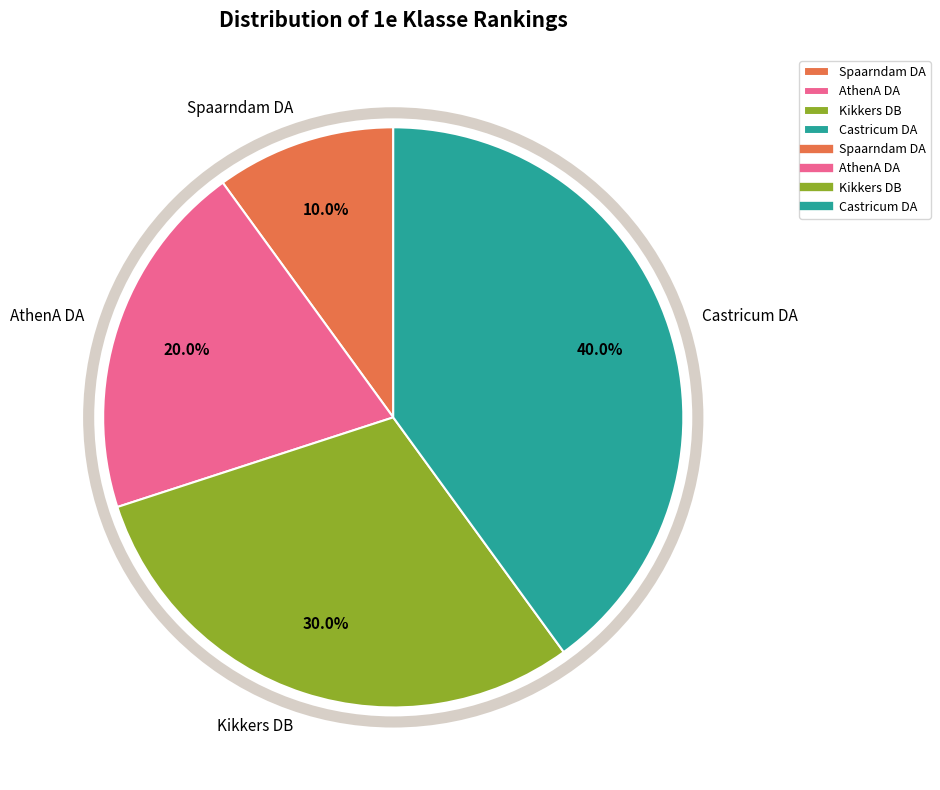

Rank the categories by value from lowest to highest.

Spaarndam DA, AthenA DA, Kikkers DB, Castricum DA